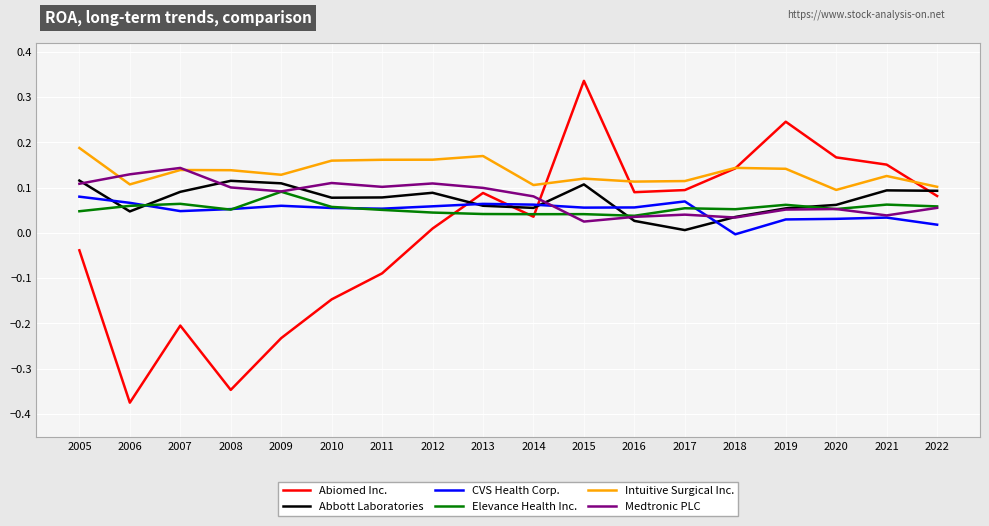

The value of CVS Health Corp. at 2006 is 0.1. True or false?

True